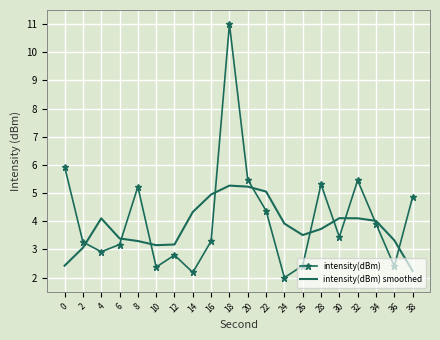

Is it true that intensity(dBm) equals 10.6 at 0?

False